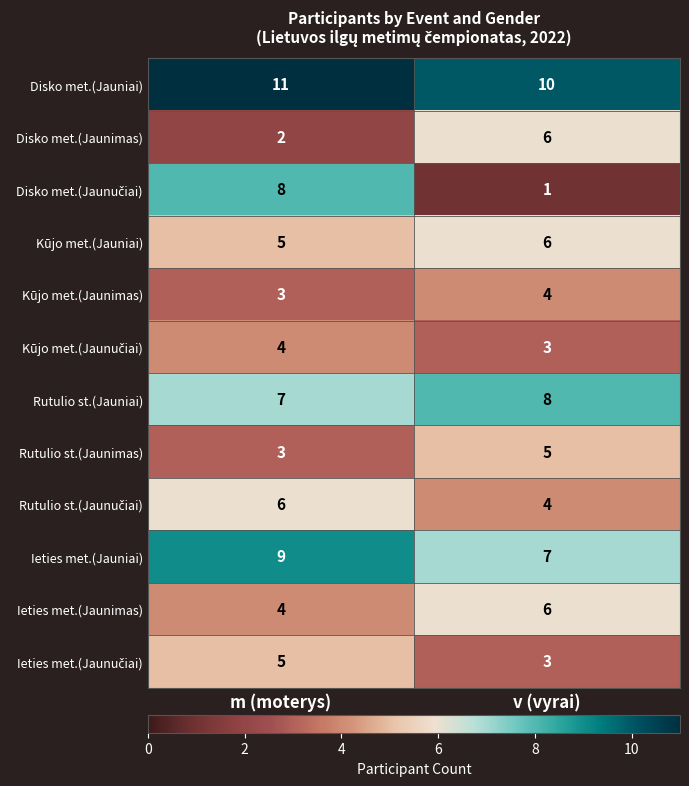

Which series has the largest total across all categories?

Disko met.(Jauniai)